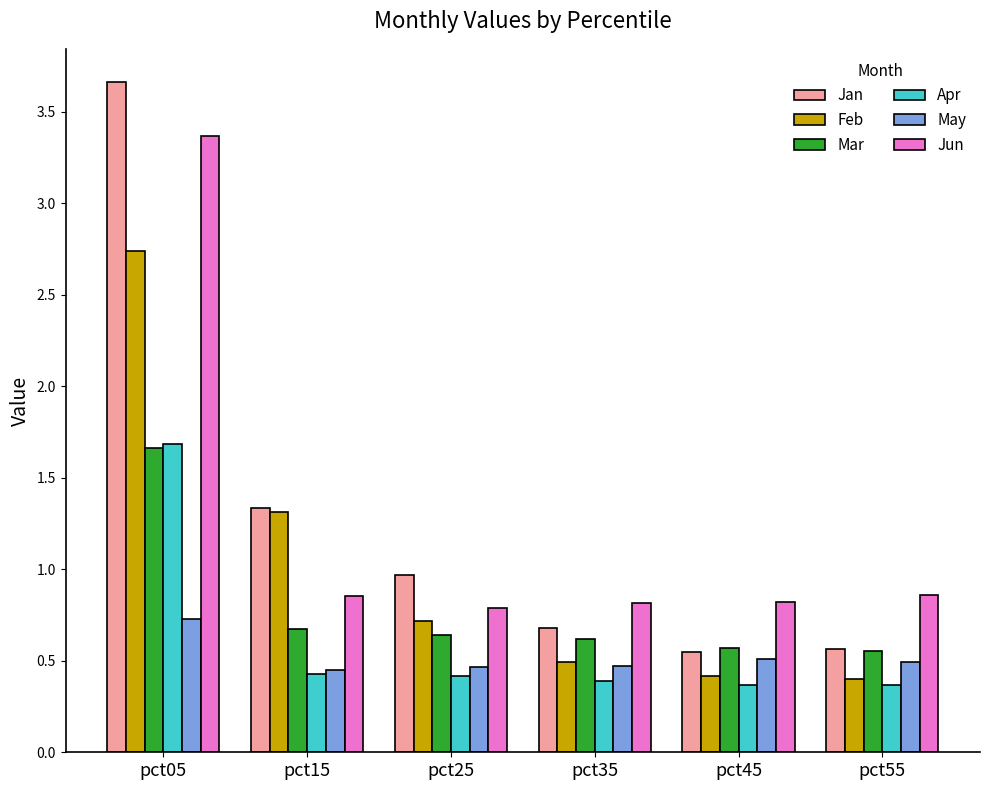

True or false: Apr has a value of 0.4 at pct25.

True